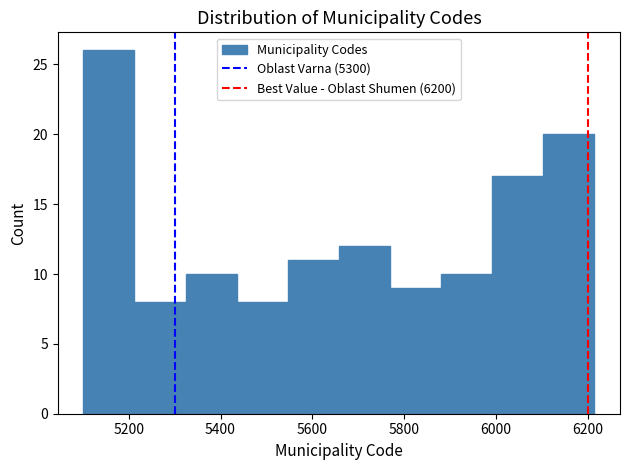

What is the height of the bar covering 6100 to 6220 on the x-axis? Neither the bar edges nor the heights are printed on the chart, so give them approximately, as read against the axes.

20